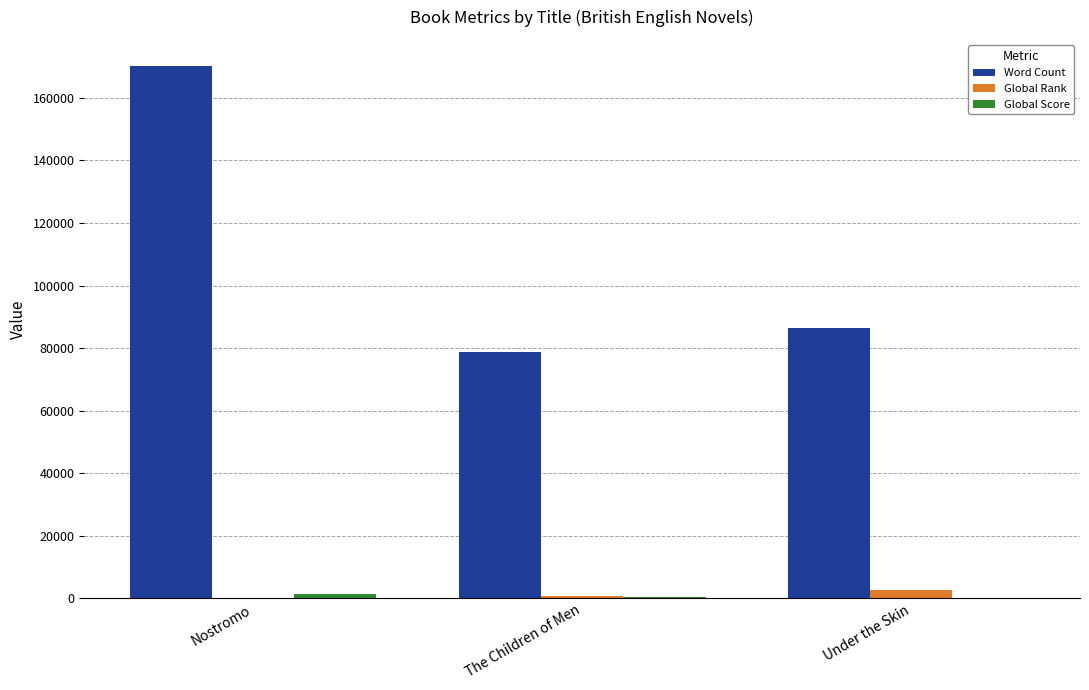

Which category has the highest value across all series?

Nostromo